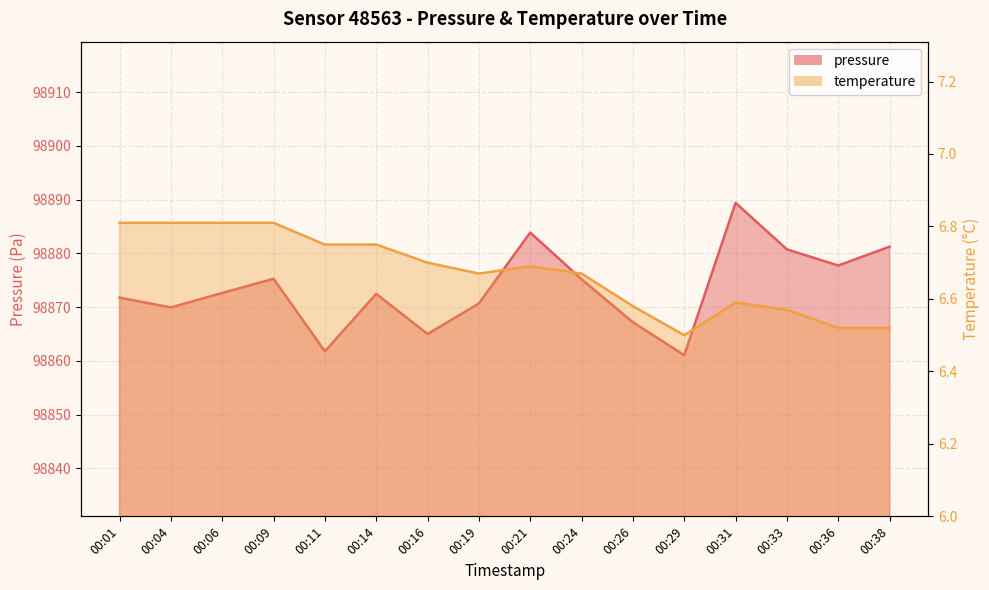

How many categories are shown in the chart?

16